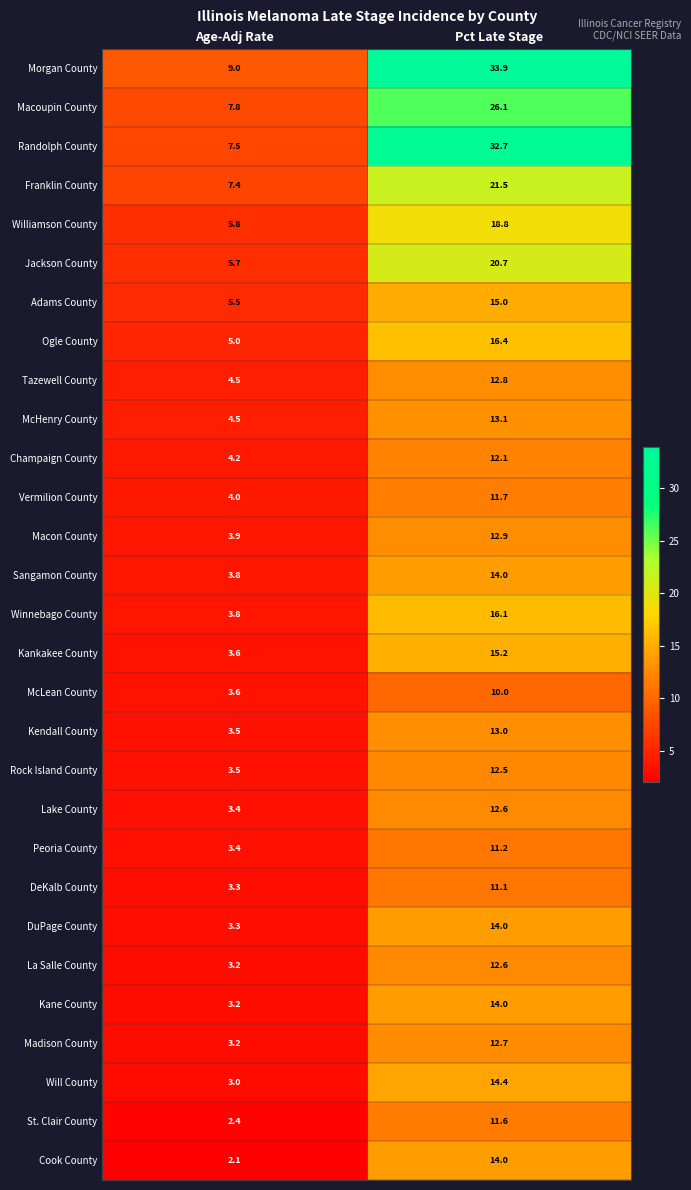

Which series has the largest range (max minus min)?

Randolph County